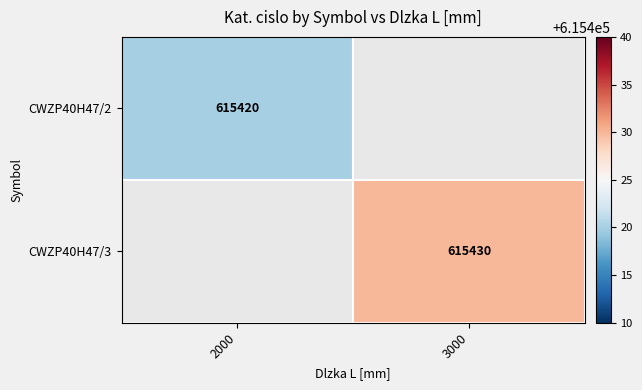

The CWZP40H47/3 series shows 1034793 at 3000. True or false?

False